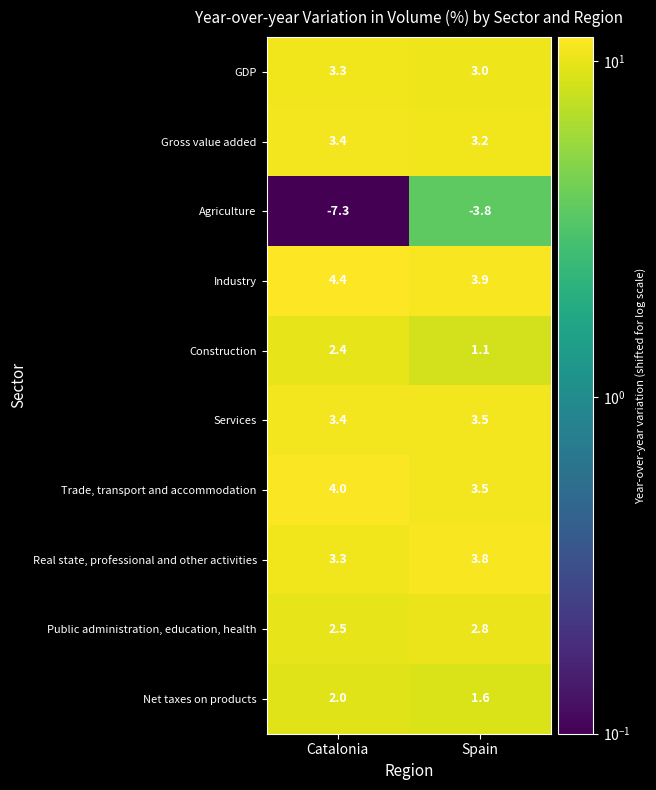

Reading left to right, extract all data points from this chart.

GDP: 3.3	3.0
Gross value added: 3.4	3.2
Agriculture: -7.3	-3.8
Industry: 4.4	3.9
Construction: 2.4	1.1
Services: 3.4	3.5
Trade, transport and accommodation: 4.0	3.5
Real state, professional and other activities: 3.3	3.8
Public administration, education, health: 2.5	2.8
Net taxes on products: 2.0	1.6